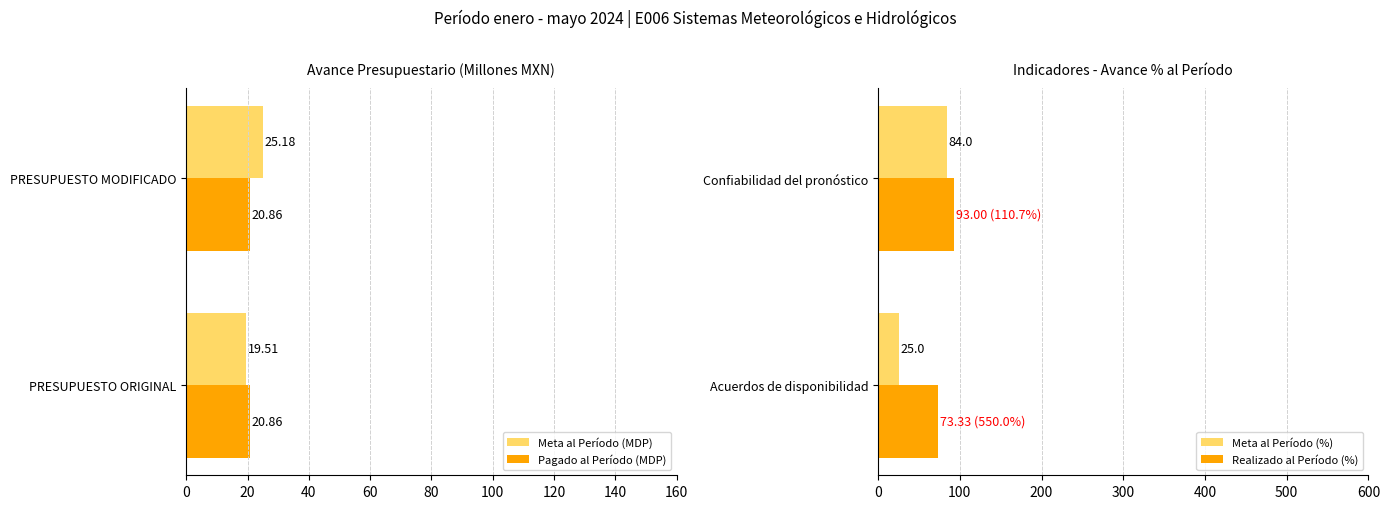

The Realizado al Período (%) series shows 34.6 at Acuerdos de disponibilidad. True or false?

False